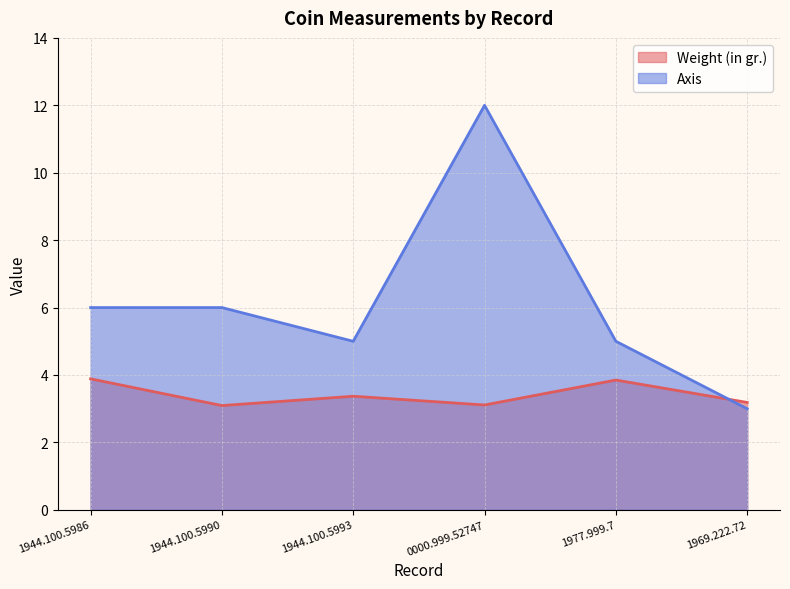

What is the minimum value shown in the chart?

3.0